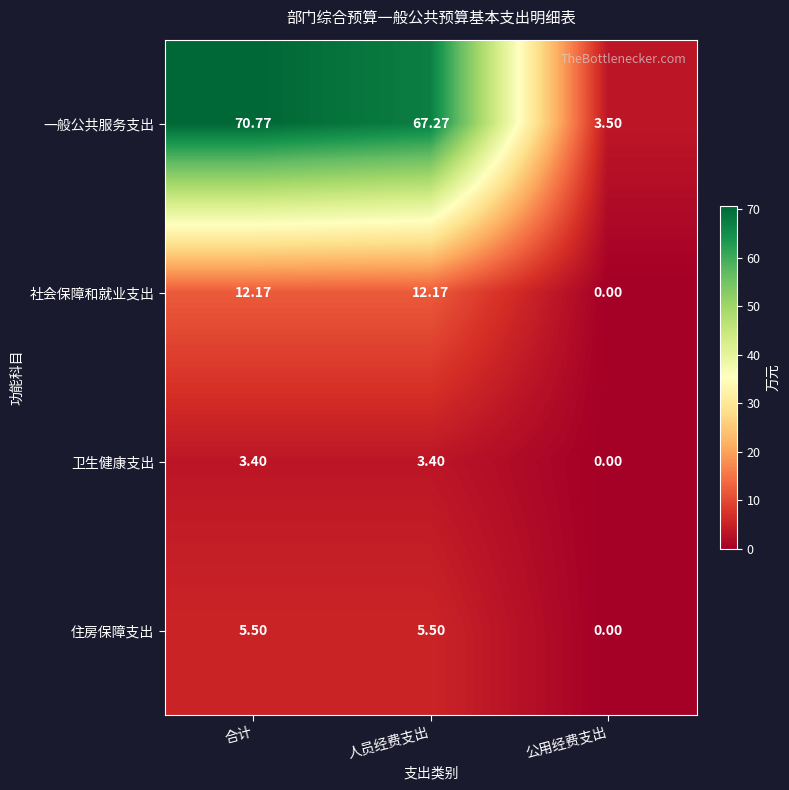

Which series has the largest range (max minus min)?

一般公共服务支出